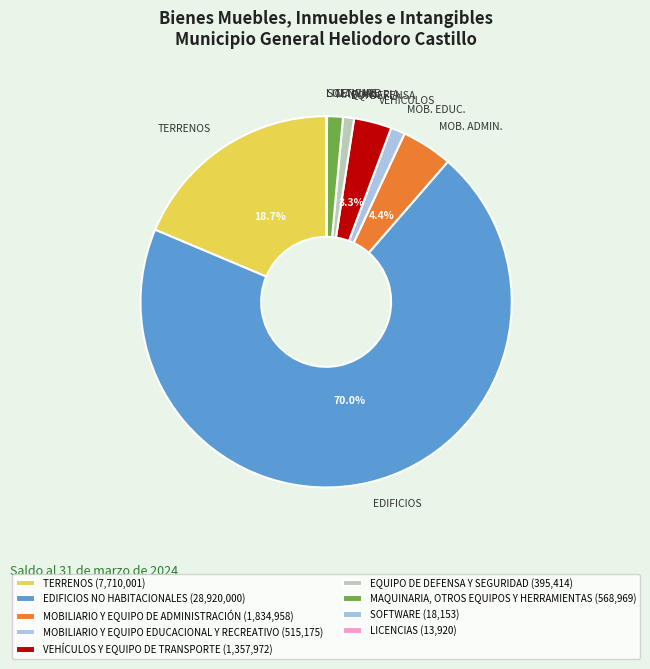

True or false: MAQUINARIA, OTROS EQUIPOS Y HERRAMIENTAS accounts for 16% of the total.

False